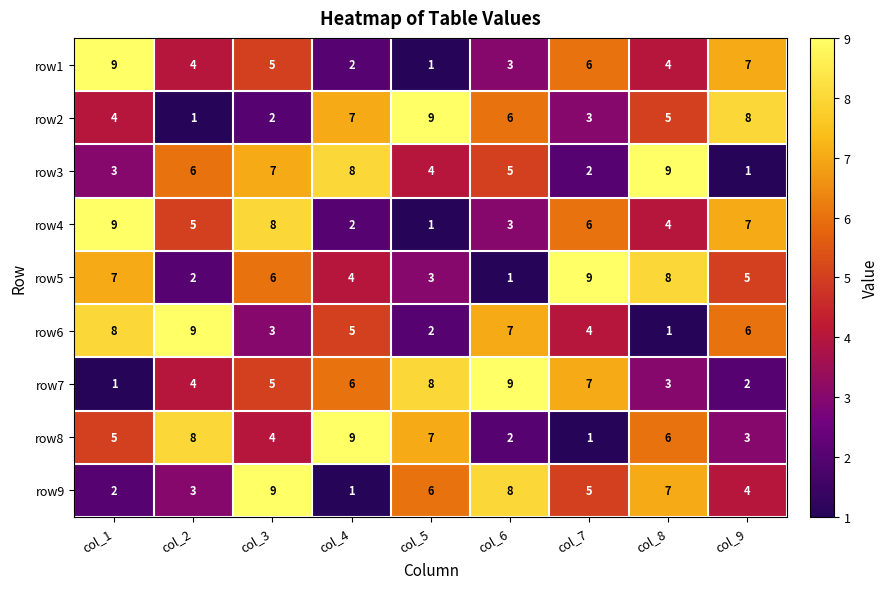

What is the total value across all series at col_6?

44